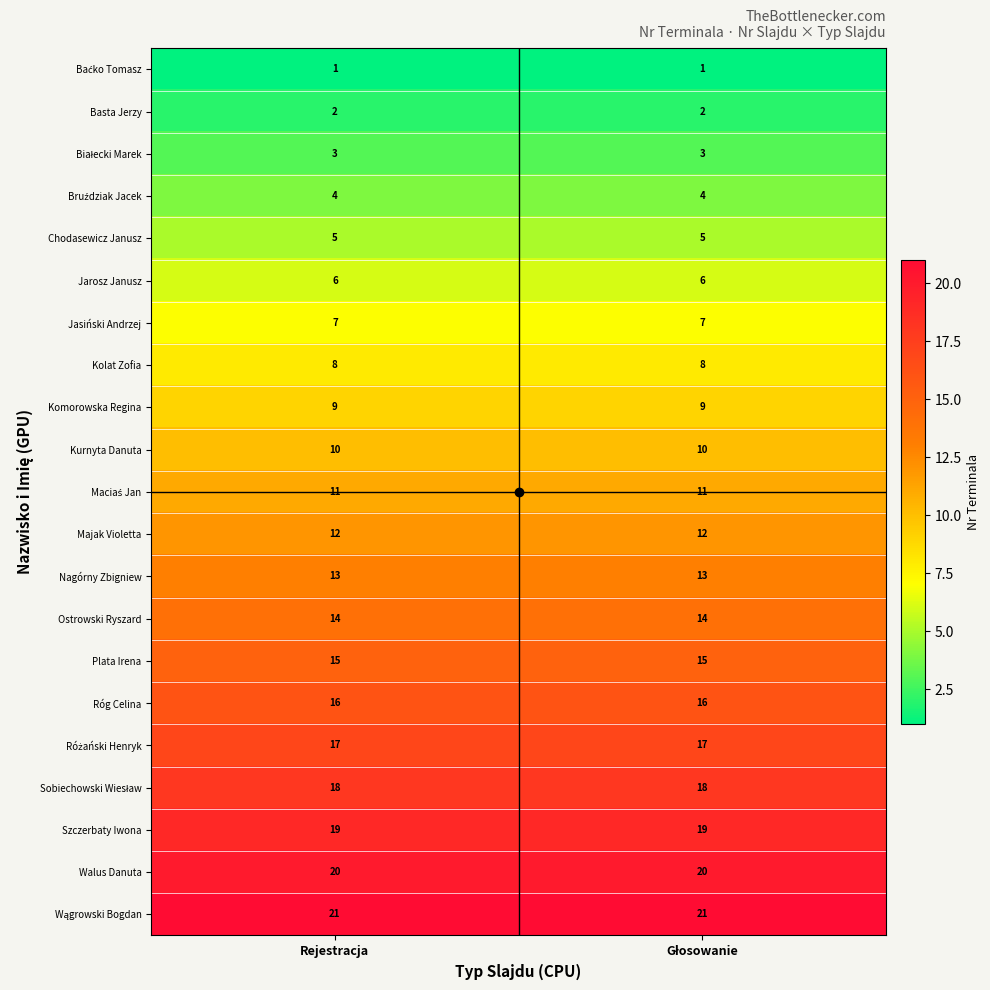

What is the total value across all series at Rejestracja?

231